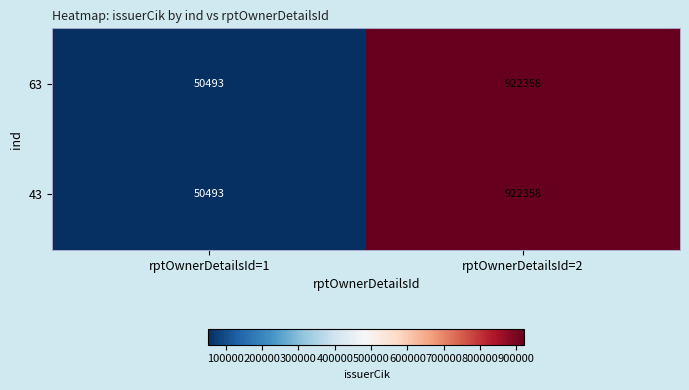

Reading left to right, what are all the values shown in this chart?

63: 50493	922358
43: 50493	922358